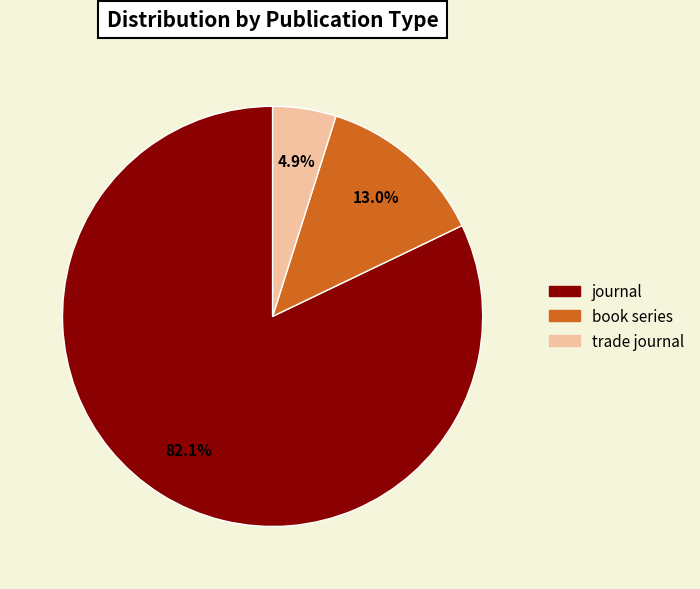

To the nearest percent, what is the difference between the largest and smallest slice percentages?

77%